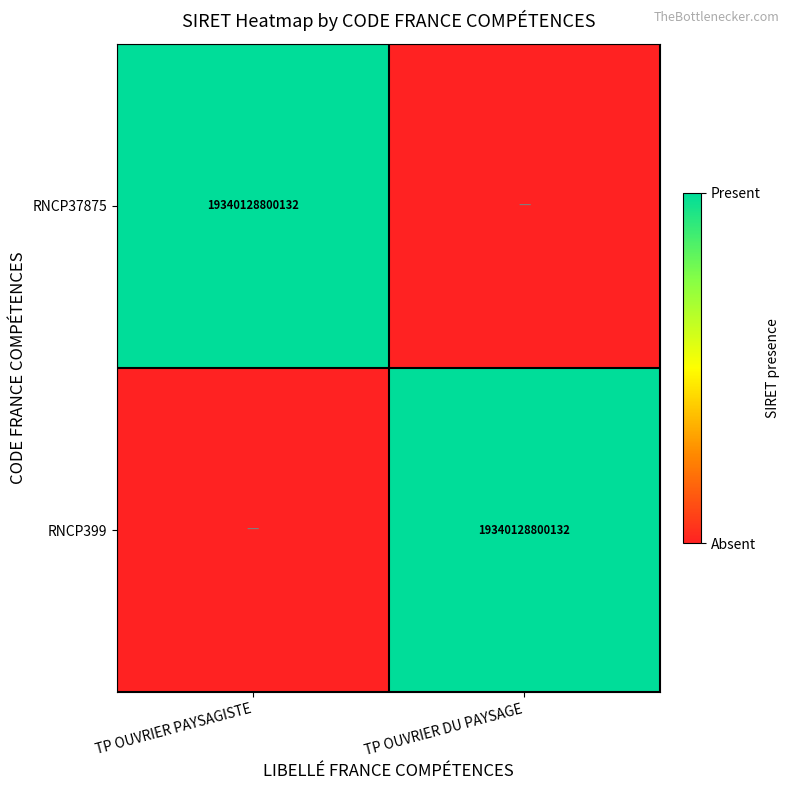

At which category does the chart reach its minimum across all series?

TP OUVRIER DU PAYSAGE